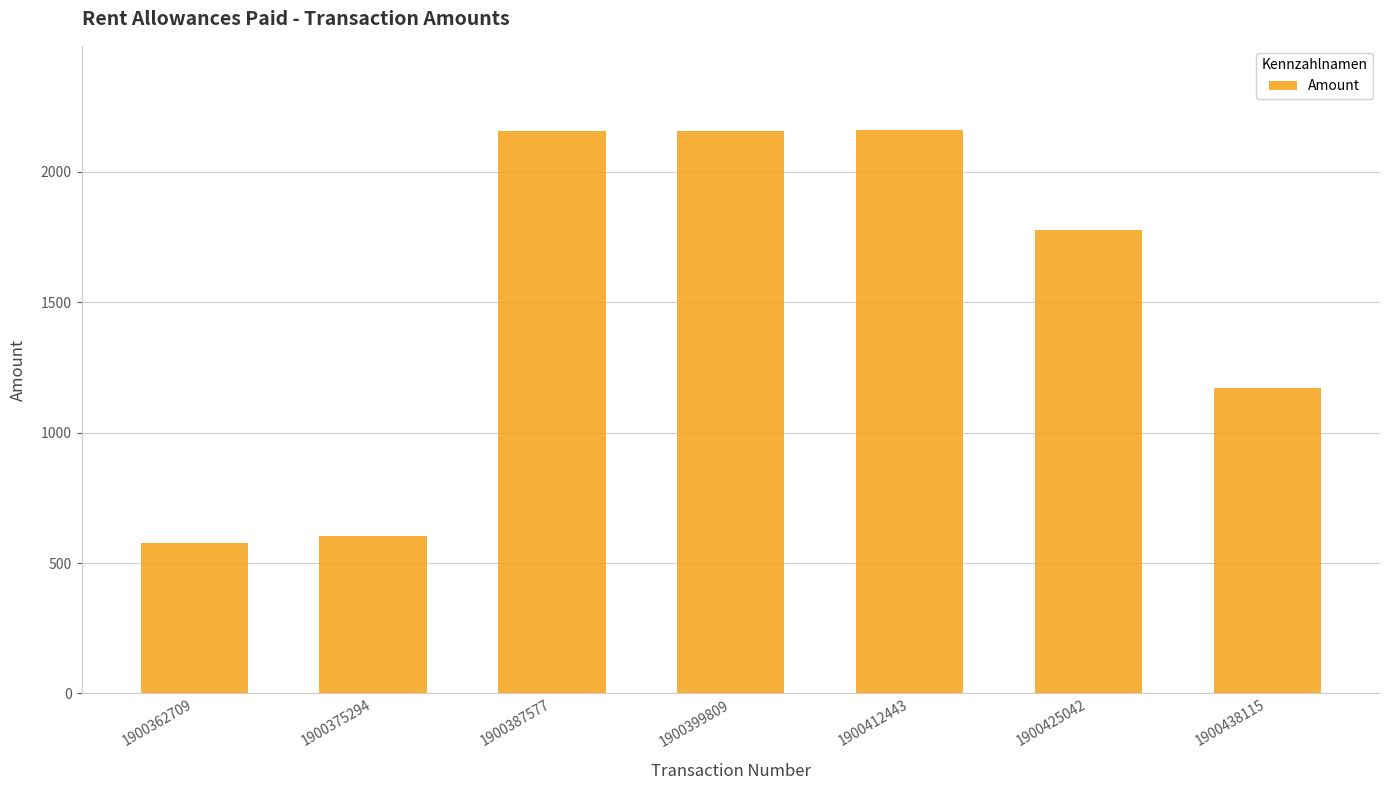

Is it true that the value at 1900425042 is 1776.9?

True